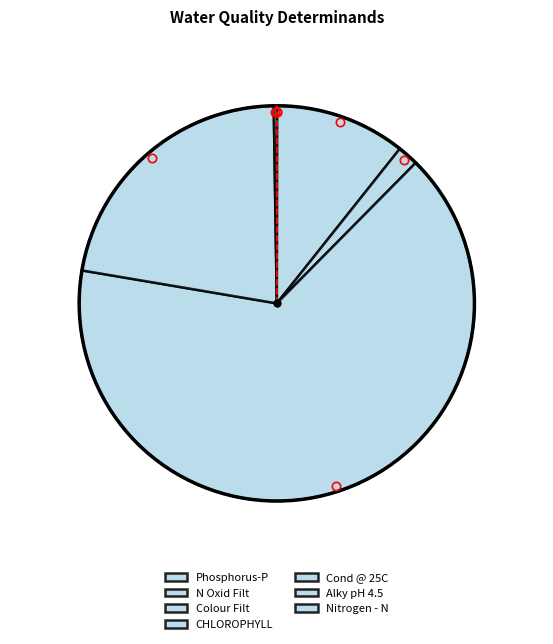

True or false: Phosphorus-P accounts for 1% of the total.

False